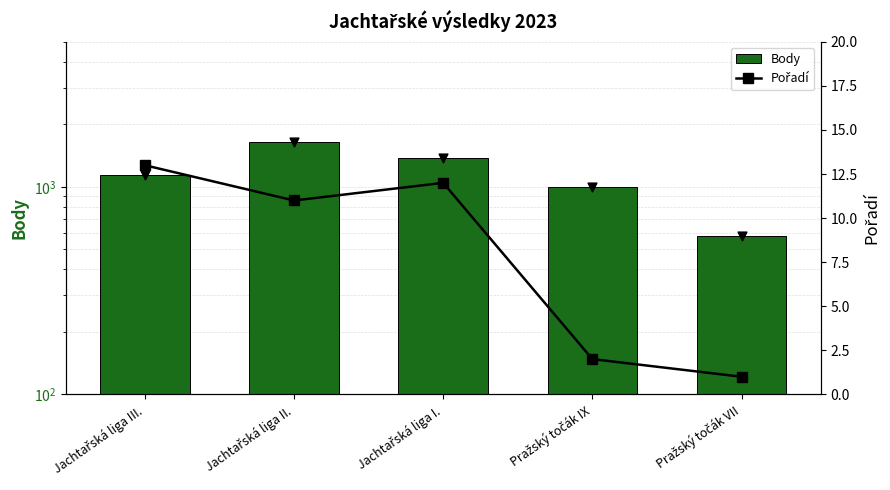

Is the value of Body at Pražský točák VII greater than the value of Pořadí at Jachtařská liga I.?

Yes